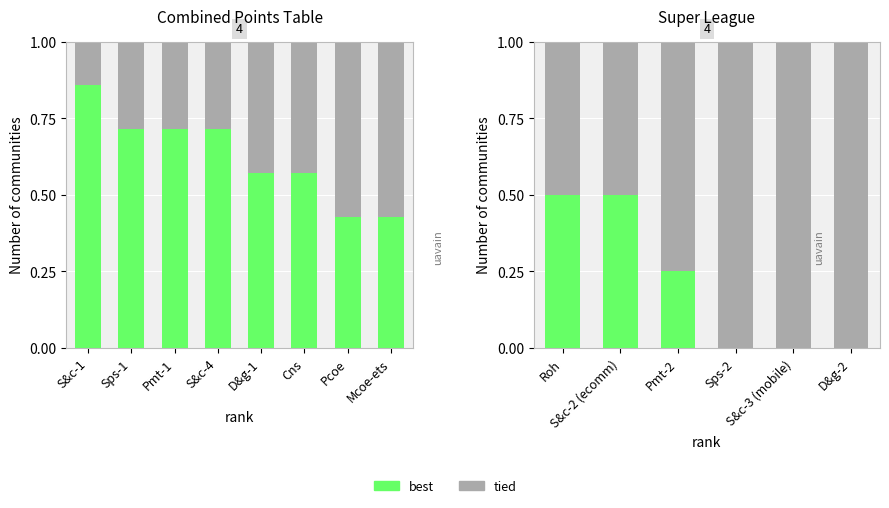

The value of best at D&g-2 is -0.2. True or false?

False